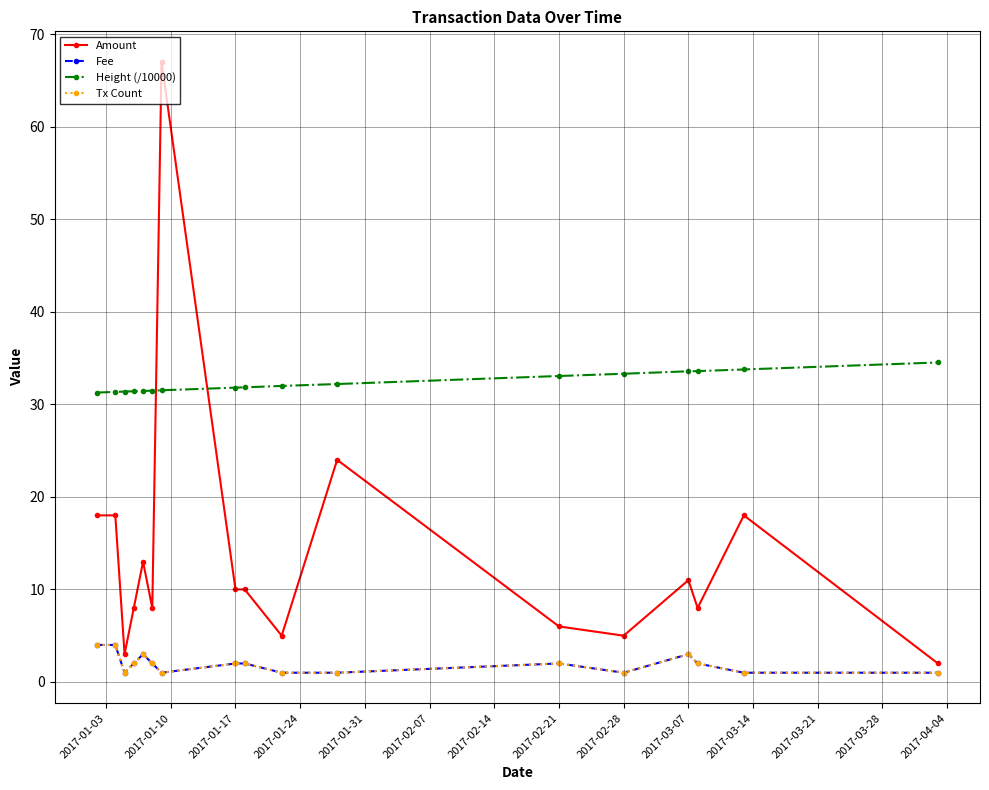

How many data points does each series have?

17